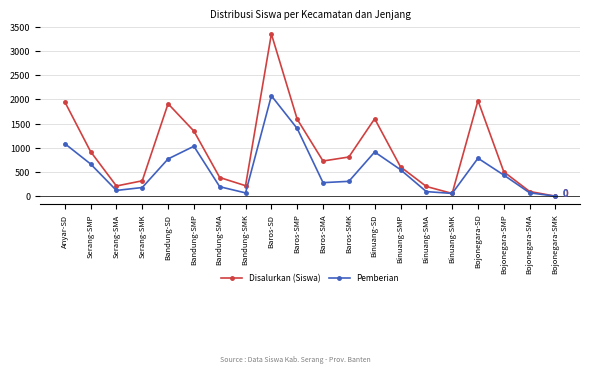

Rank the series by their average value, from highest to lowest.

Disalurkan (Siswa), Pemberian